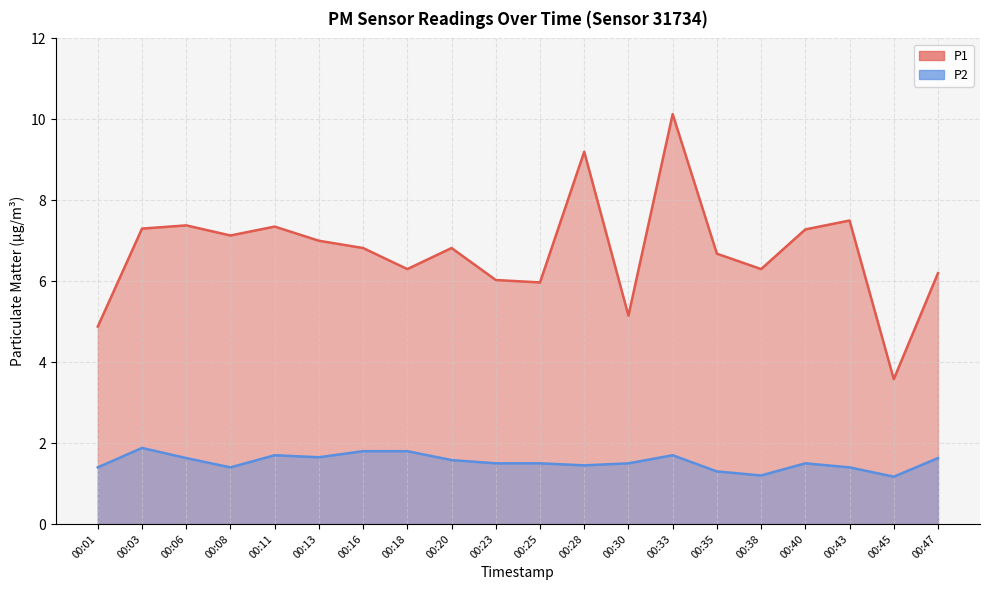

Which has a higher value, 00:03 or 00:43?

00:43